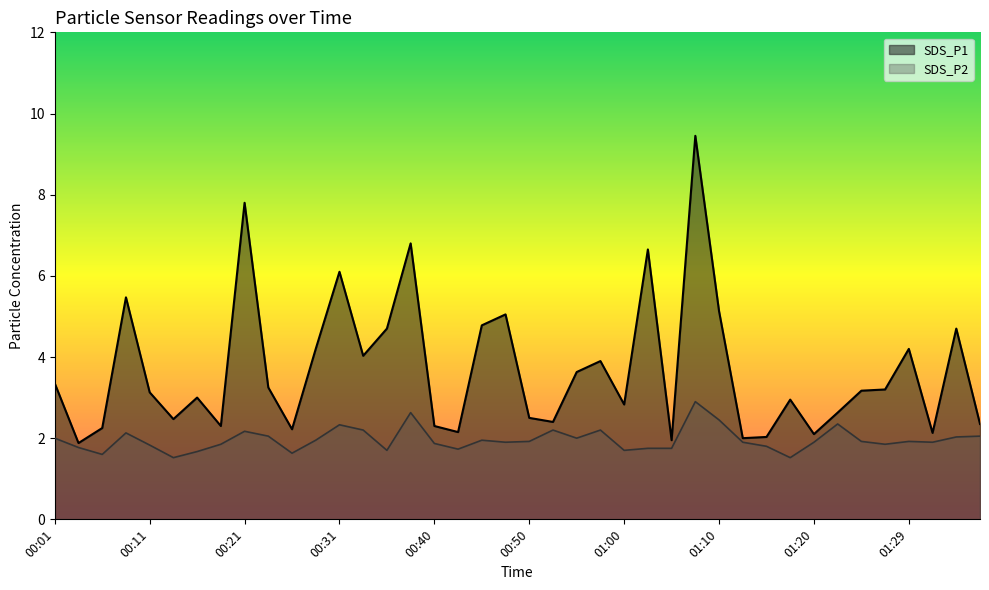

What is the difference between the second highest and second lowest values in the SDS_P2 series?

1.1